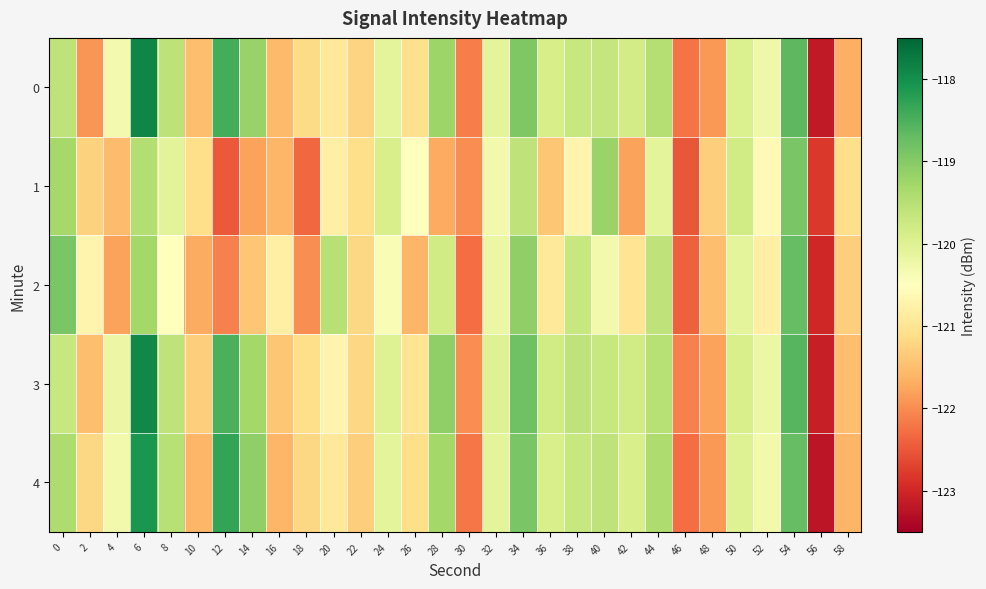

Which series changed the most between 44 and 52?

2